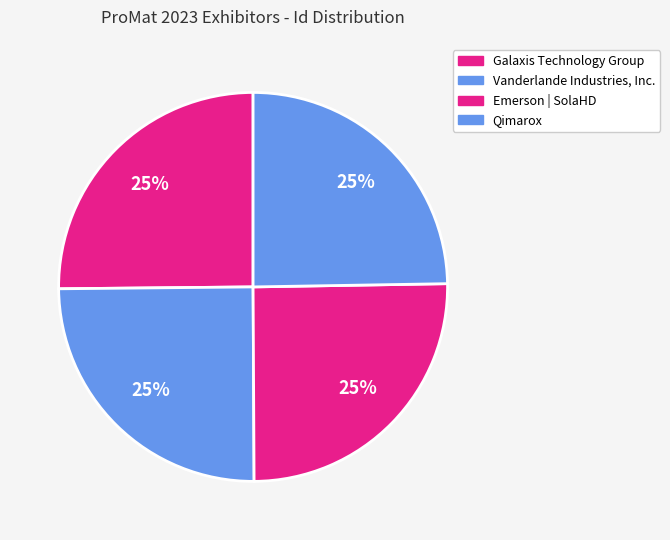

What percentage is the Vanderlande Industries, Inc. slice, to the nearest percent?

25%